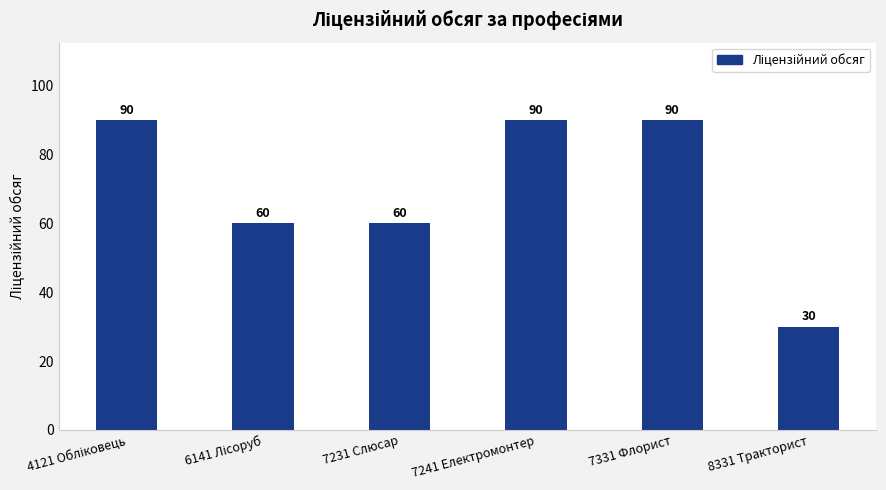

What is the approximate value at 8331 Тракторист?

30